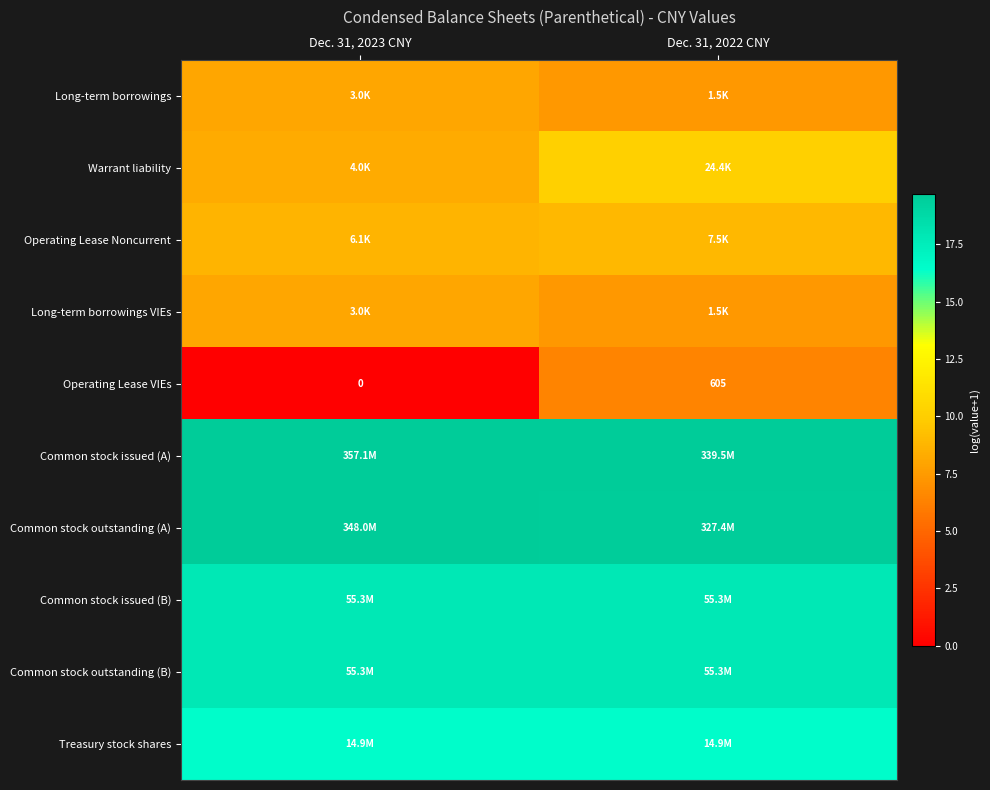

At Dec. 31, 2023 CNY, list the series in order from smallest to largest.

Operating Lease VIEs, Long-term borrowings, Long-term borrowings VIEs, Warrant liability, Operating Lease Noncurrent, Treasury stock shares, Common stock issued (B), Common stock outstanding (B), Common stock outstanding (A), Common stock issued (A)